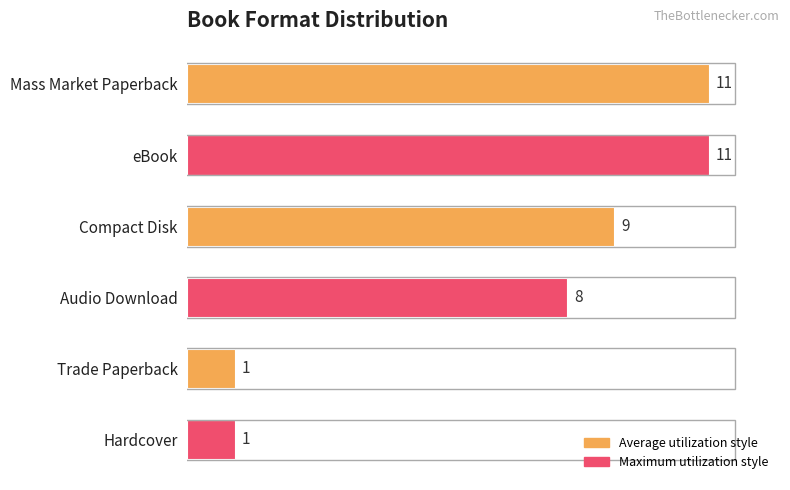

What is the maximum value shown in the chart?

11